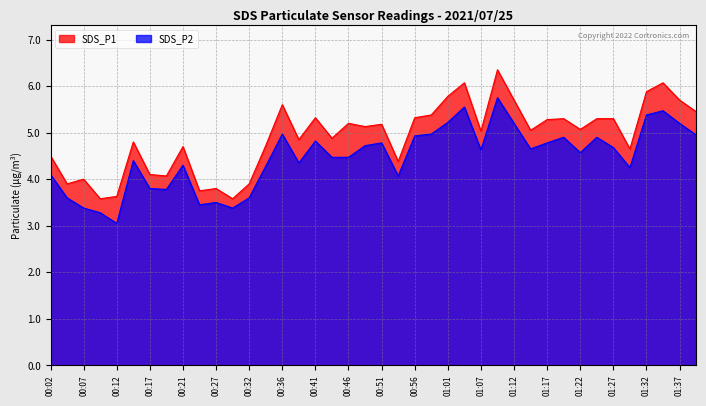

How many lines are shown in the chart?

2